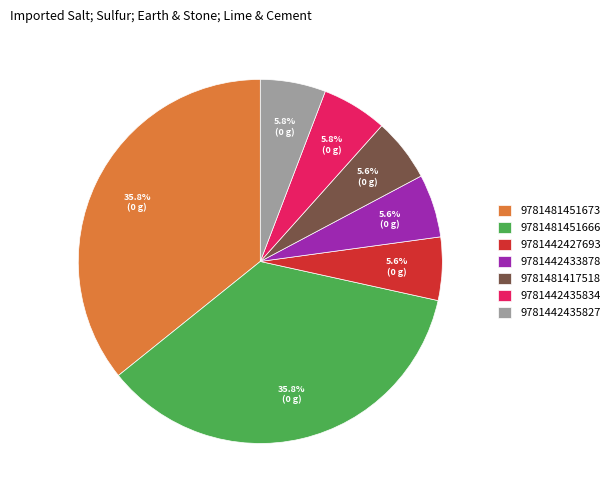

True or false: 9781442435827 accounts for 1% of the total.

False